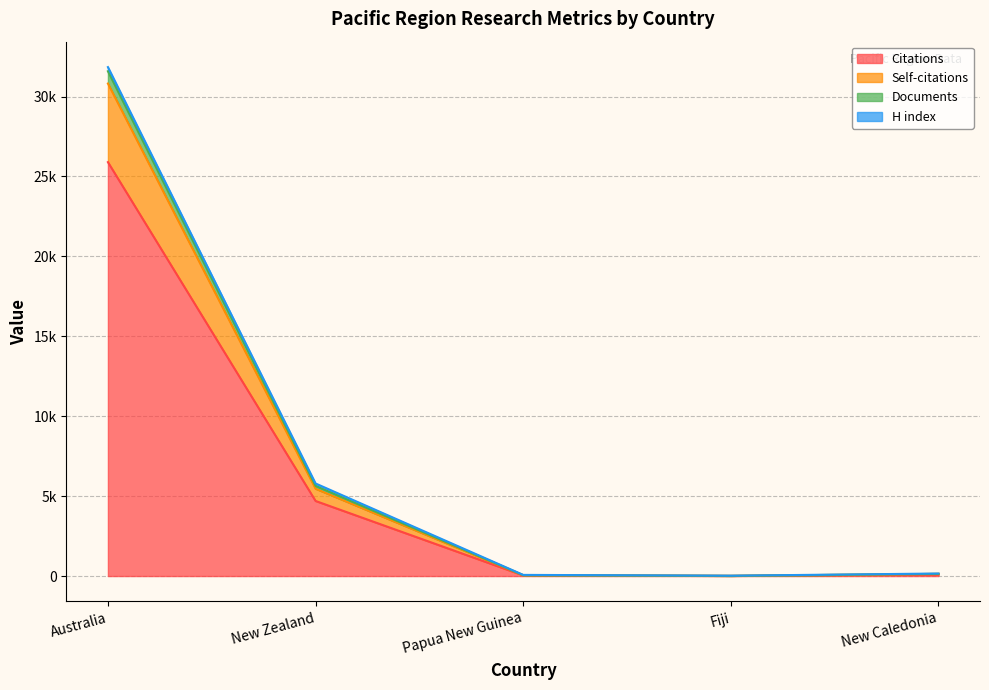

Does the chart display data point markers on the line(s)?

No